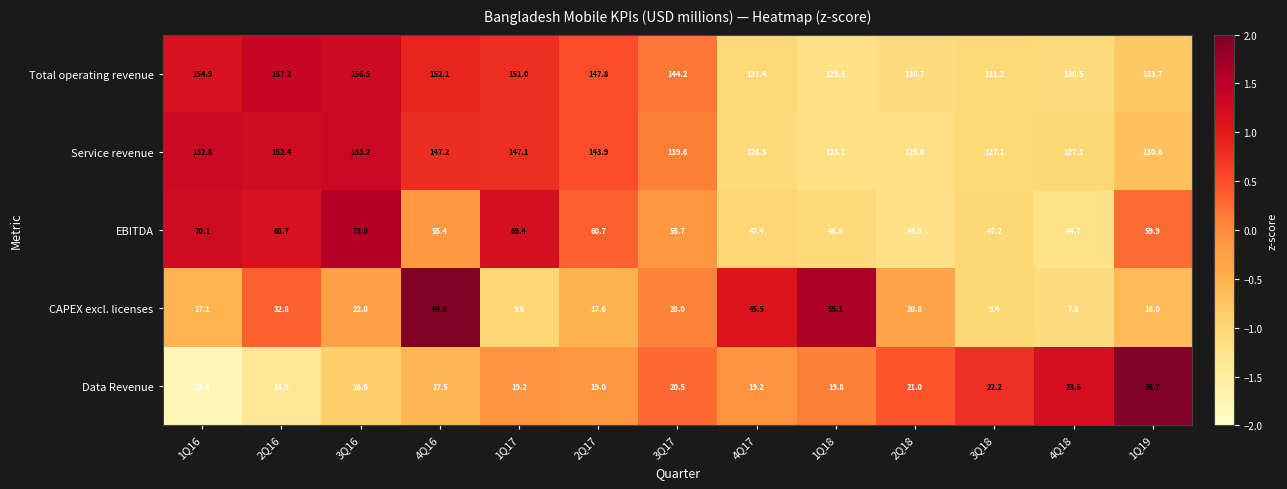

At which category is the sum across all series the highest?

4Q16